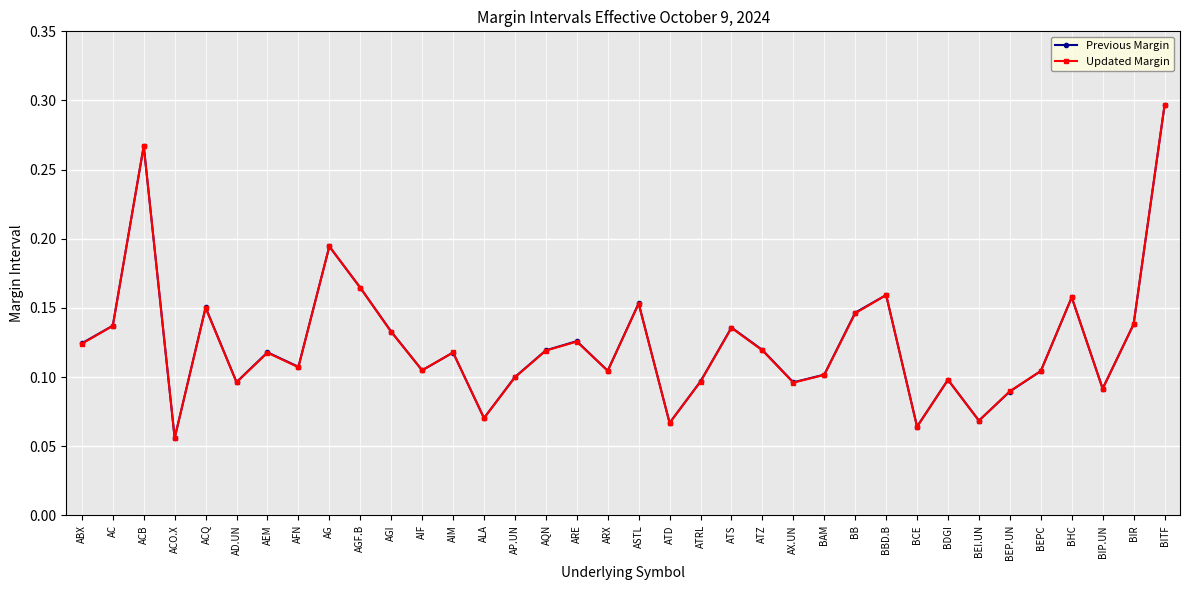

True or false: Updated Margin has a value of 0.1 at AD.UN.

True